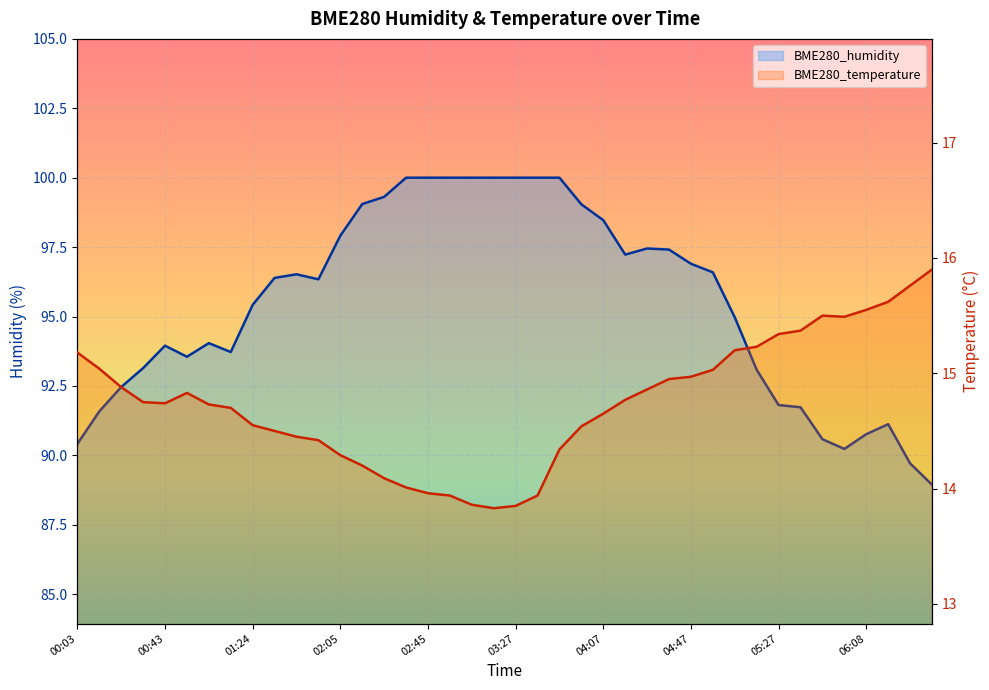

How many interior local peaks does the BME280_humidity series have?

5